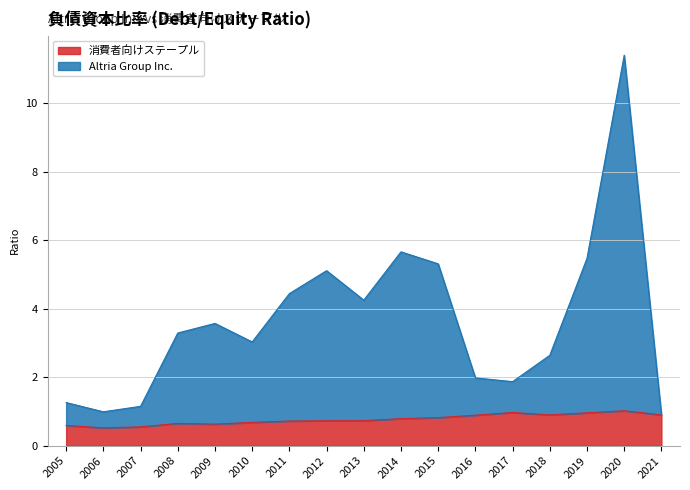

How many interior local valleys does the 消費者向けステープル series have?

3